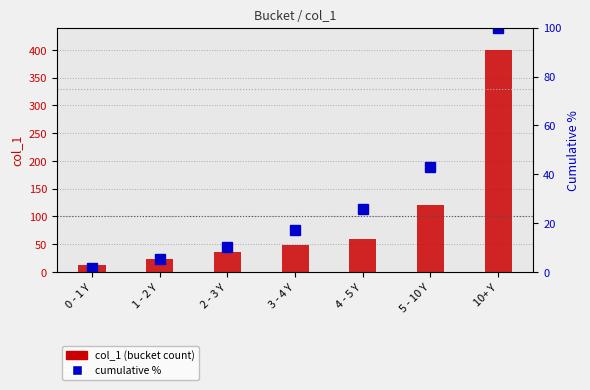

How many data points does each series have?

7